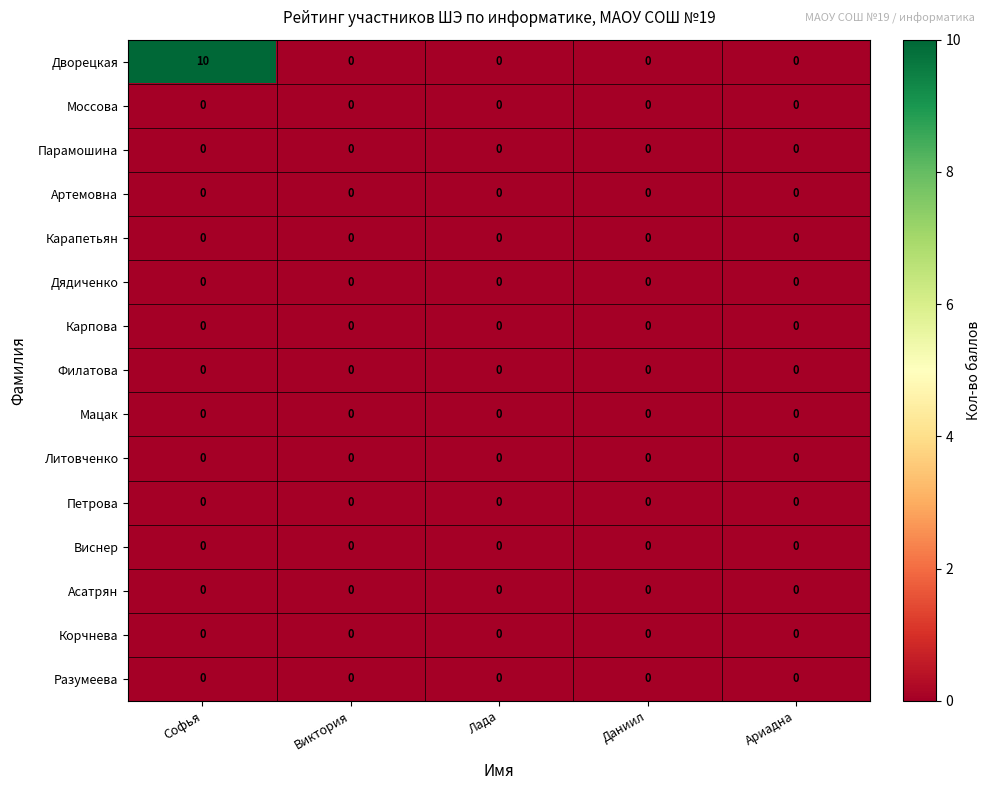

What is the total value across all series at Софья?

10